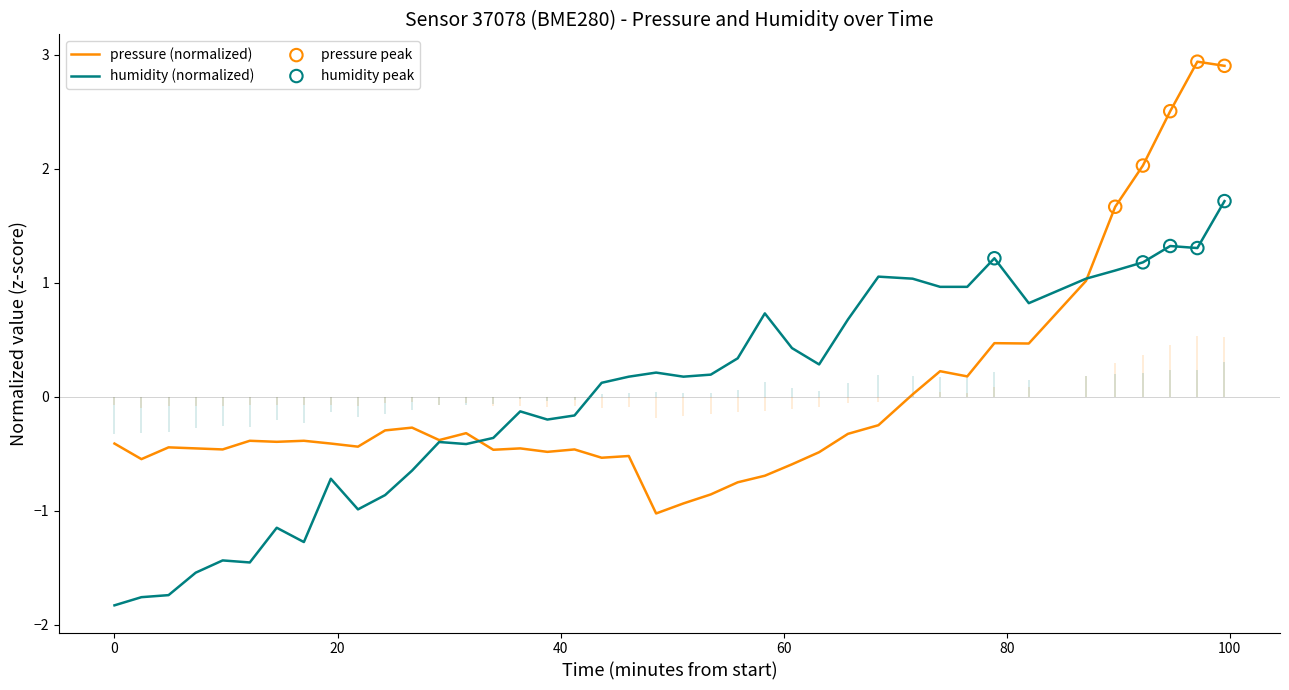

Which series contains the lowest Y value?

humidity